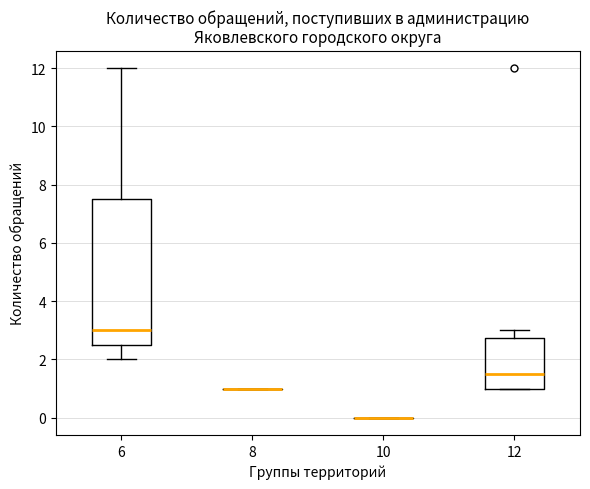

Reading left to right, transcribe this box plot: for each box, give where its median line is, the range the box spans, and where its two whiskers end, as read against the y-axis. The values are not printed on the chart, so give them approximately, as read against the axis.

6: median 3.0, box 2.6 to 7.6, whiskers 2.0 to 12.0
8: box collapsed to a line at 1.0, whiskers 1.0 to 1.0
10: box collapsed to a line at 0.0, whiskers 0.0 to 0.0
12: median 1.6, box 1.0 to 2.8, whiskers 1.0 to 3.0